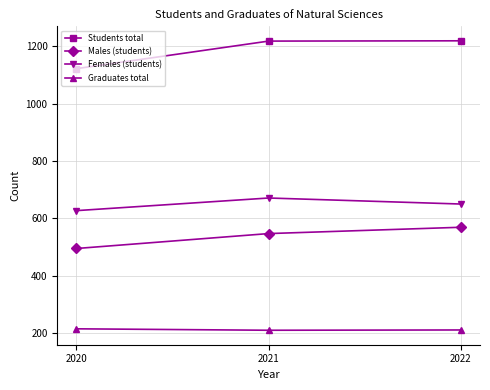

At 2021, list the series in order from smallest to largest.

Graduates total, Males (students), Females (students), Students total